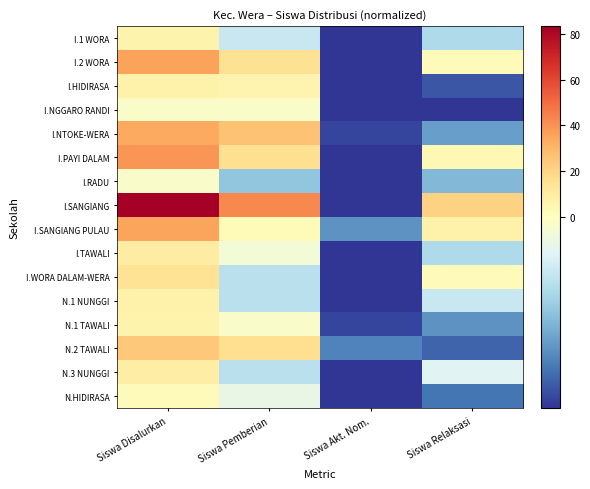

Which series has the largest range (max minus min)?

I.SANGIANG